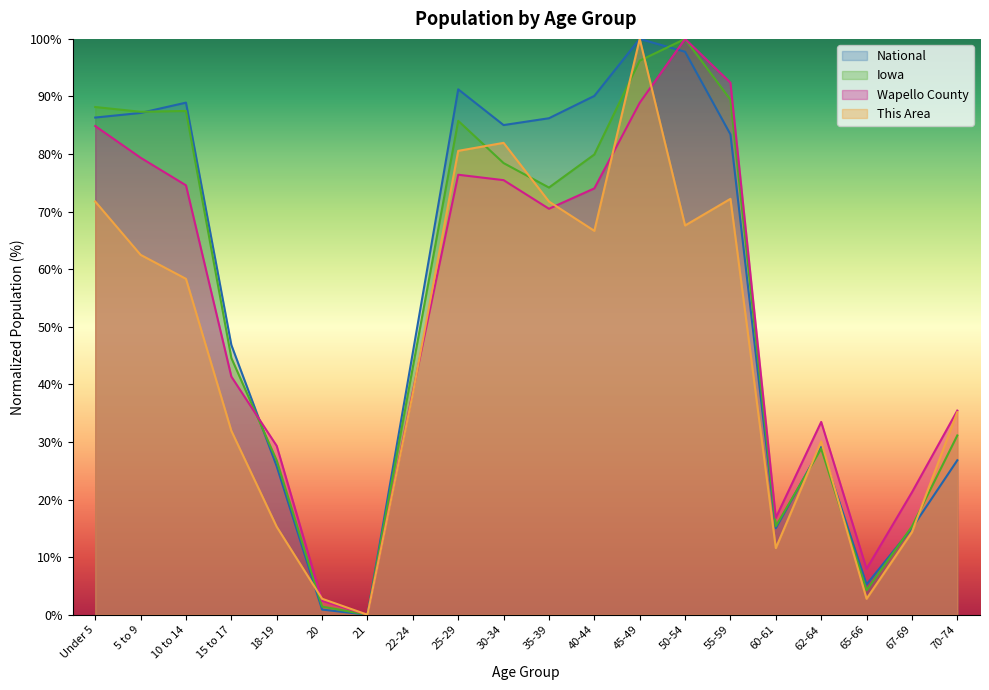

Reading left to right, what are all the values shown in this chart?

This Area: 71.8	62.5	58.3	31.9	15.3	2.8	0.0	38.4	80.6	81.9	71.8	66.7	100.0	67.6	72.2	11.6	30.1	2.8	14.4	35.2
Wapello County: 84.9	79.4	74.6	41.4	29.3	2.4	0.0	38.8	76.4	75.5	70.5	74.0	88.9	100.0	92.4	16.8	33.5	8.0	21.3	35.5
Iowa: 88.2	87.3	87.5	44.6	26.8	1.4	0.0	43.0	85.8	78.4	74.2	79.9	96.2	100.0	89.4	15.4	28.8	4.3	15.3	31.1
National: 86.3	87.1	88.9	46.9	25.8	0.9	0.0	45.5	91.2	85.0	86.2	90.1	100.0	97.8	83.4	15.0	29.1	5.3	15.0	26.8